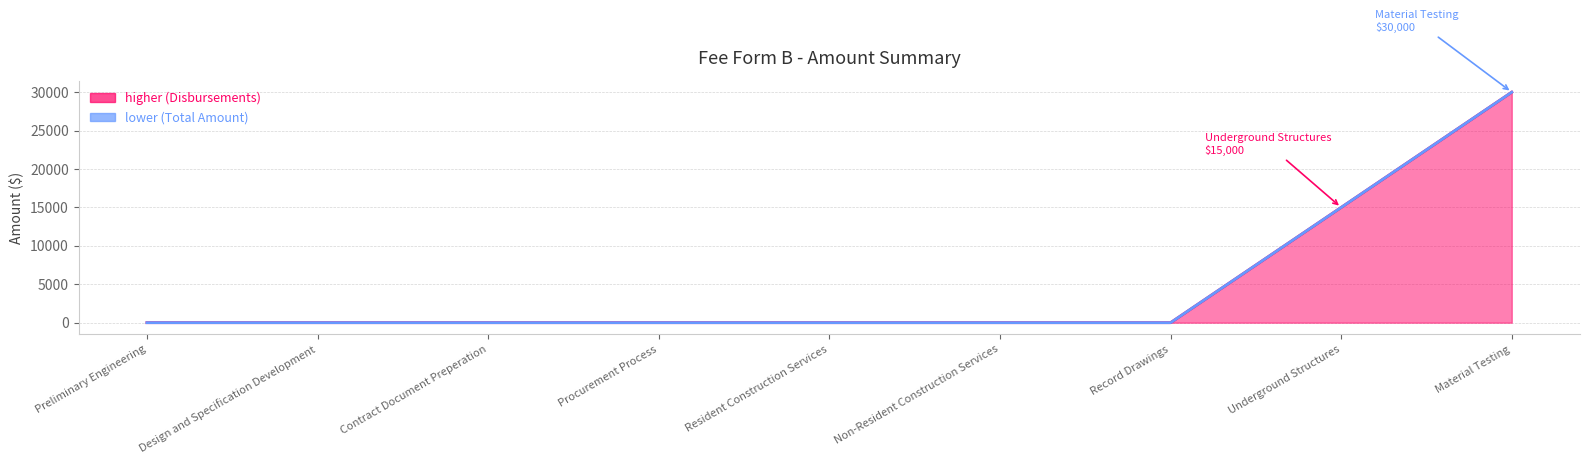

What value does the Allowable Disbursements (B) series have at Underground Structures, to the nearest 10?

15000